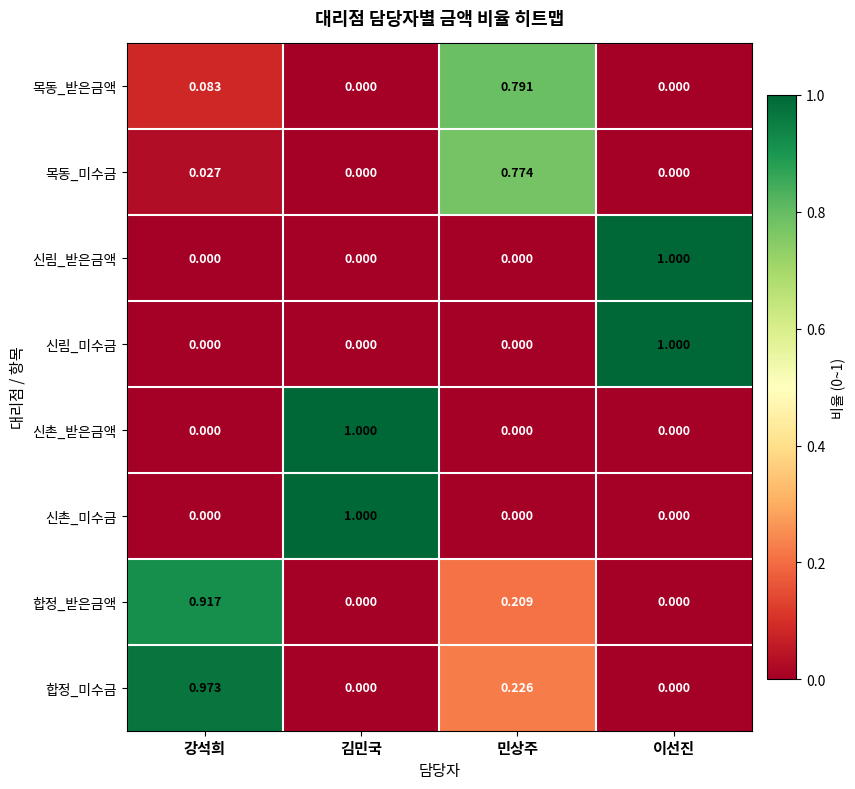

How many distinct data groups are displayed?

8